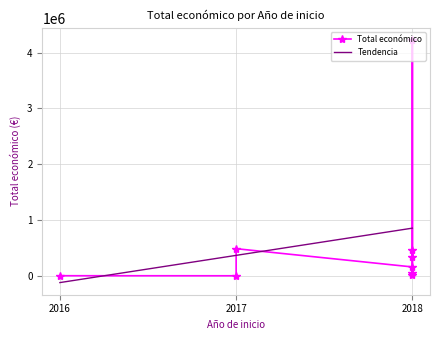

What is the change in value from 2018 to 2018?

+4206741